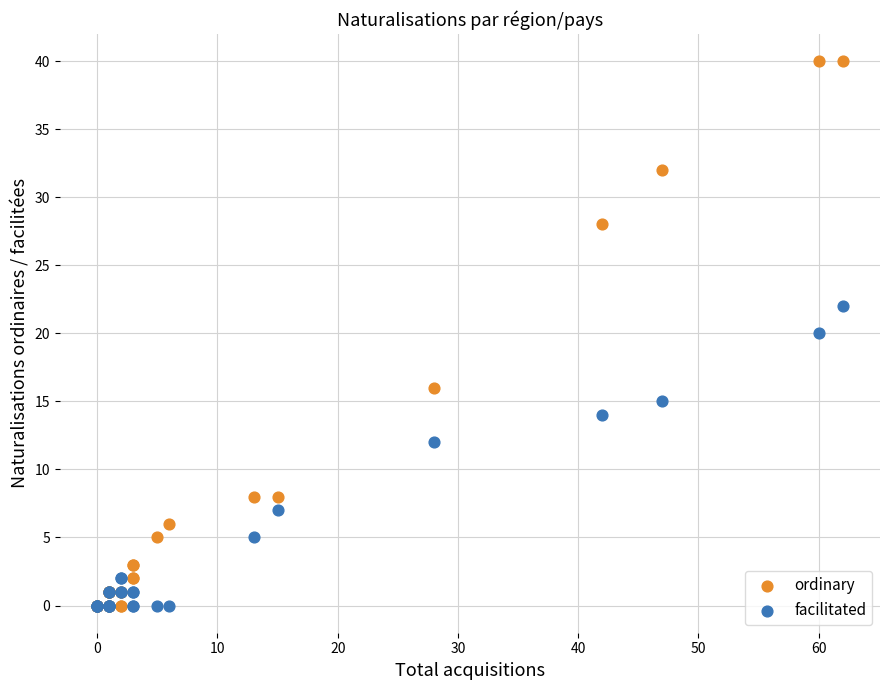

In the facilitated series, what Y value is closest to 11?

12